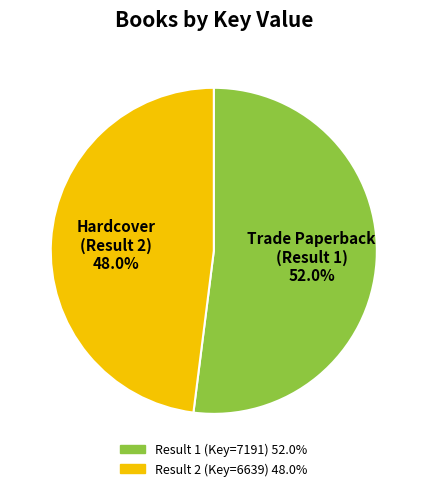

Does any single category account for the majority?

Yes